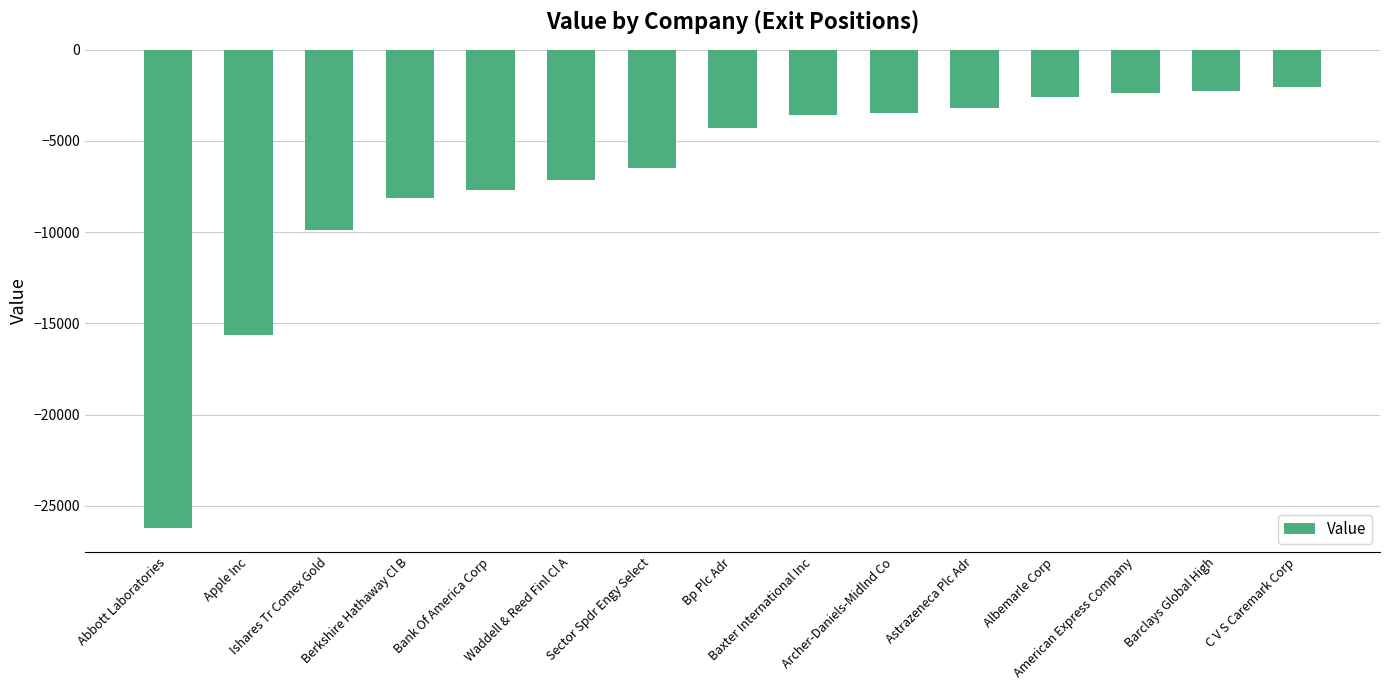

Which category has the lowest value across all series?

Abbott Laboratories